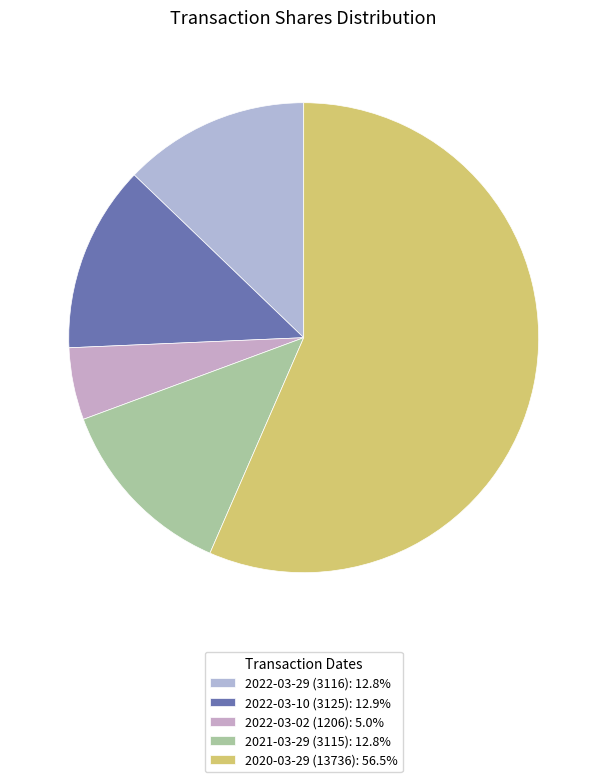

What is the majority slice?

2020-03-29 (13736)